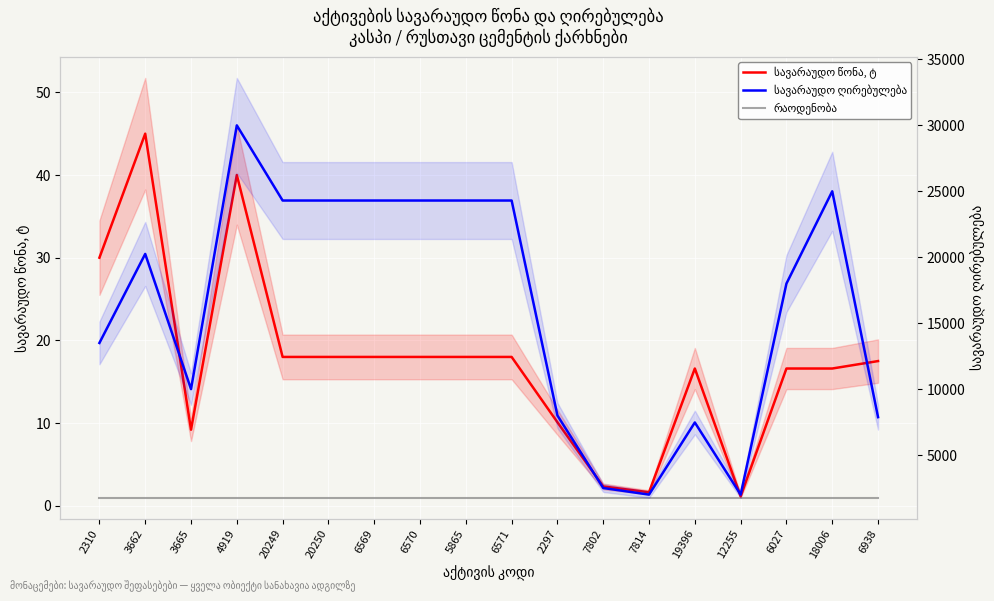

Reading left to right, extract all data points from this chart.

სავარაუდო წონა, ტ: 30.0	45.0	9.2	40.0	18.0	18.0	18.0	18.0	18.0	18.0	10.1	2.3	1.6	16.6	1.1	16.6	16.6	17.5
რაოდენობა: 1.0	1.0	1.0	1.0	1.0	1.0	1.0	1.0	1.0	1.0	1.0	1.0	1.0	1.0	1.0	1.0	1.0	1.0
სავარაუდო ღირებულება: 13500.0	20250.0	10000.0	30000.0	24300.0	24300.0	24300.0	24300.0	24300.0	24300.0	8000.0	2500.0	2000.0	7470.0	2000.0	18000.0	25000.0	7875.0